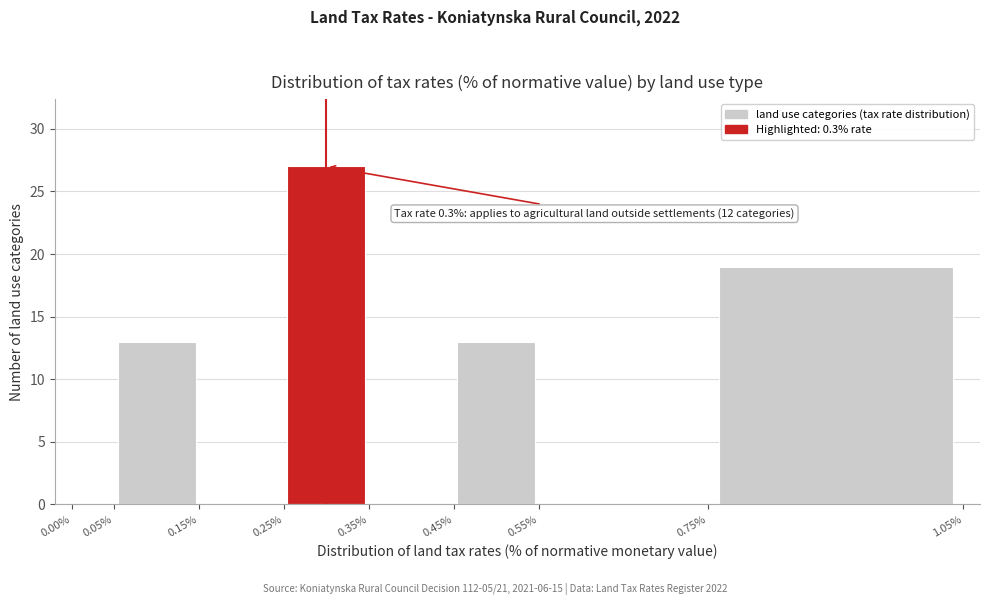

Over which range of the x-axis is the bar tallest?

0.25% to 0.35%